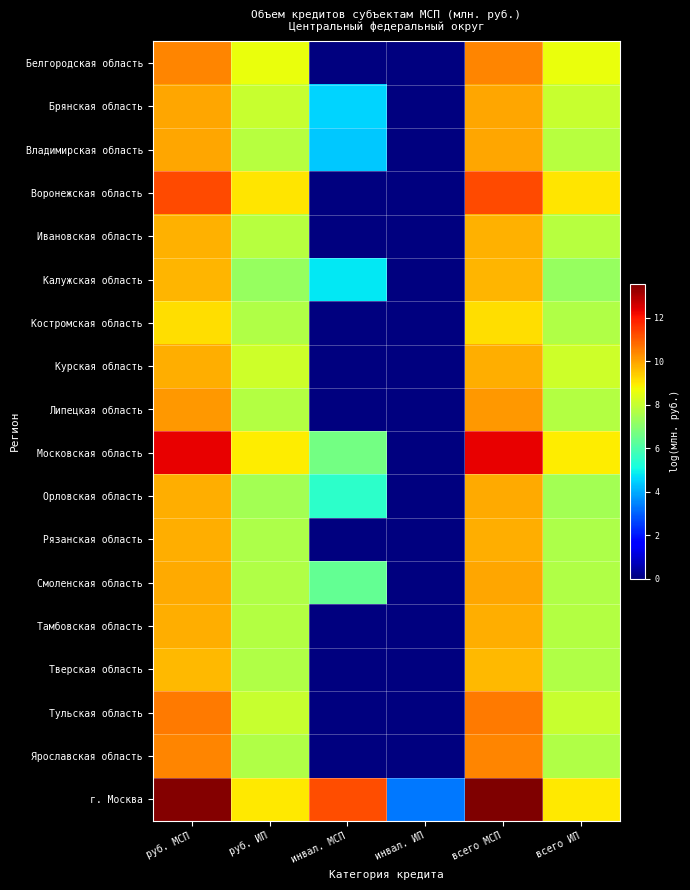

At how many categories does at least one series exceed 7?

5